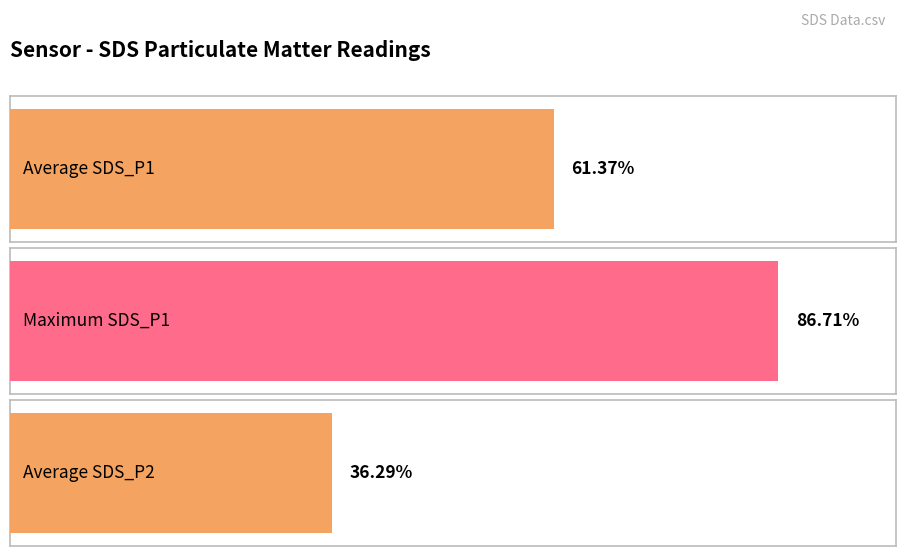

The value of Avg SDS_P2 at 00:10 is 14.3. True or false?

False